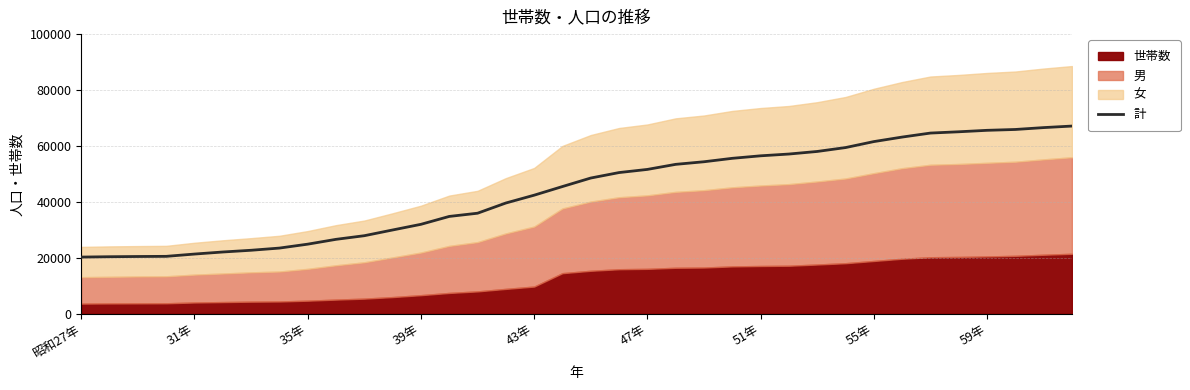

Where does the data first go above 48540?

19